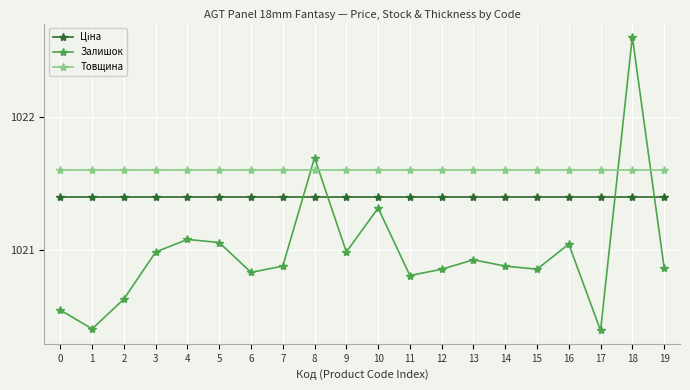

How many distinct data groups are displayed?

3